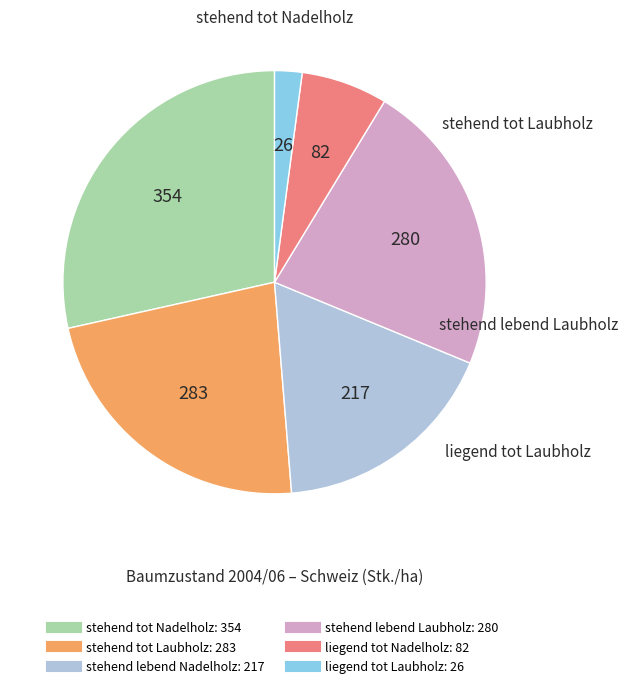

What is the ratio of the value at stehend tot Nadelholz to the value at stehend lebend Nadelholz?

1.6